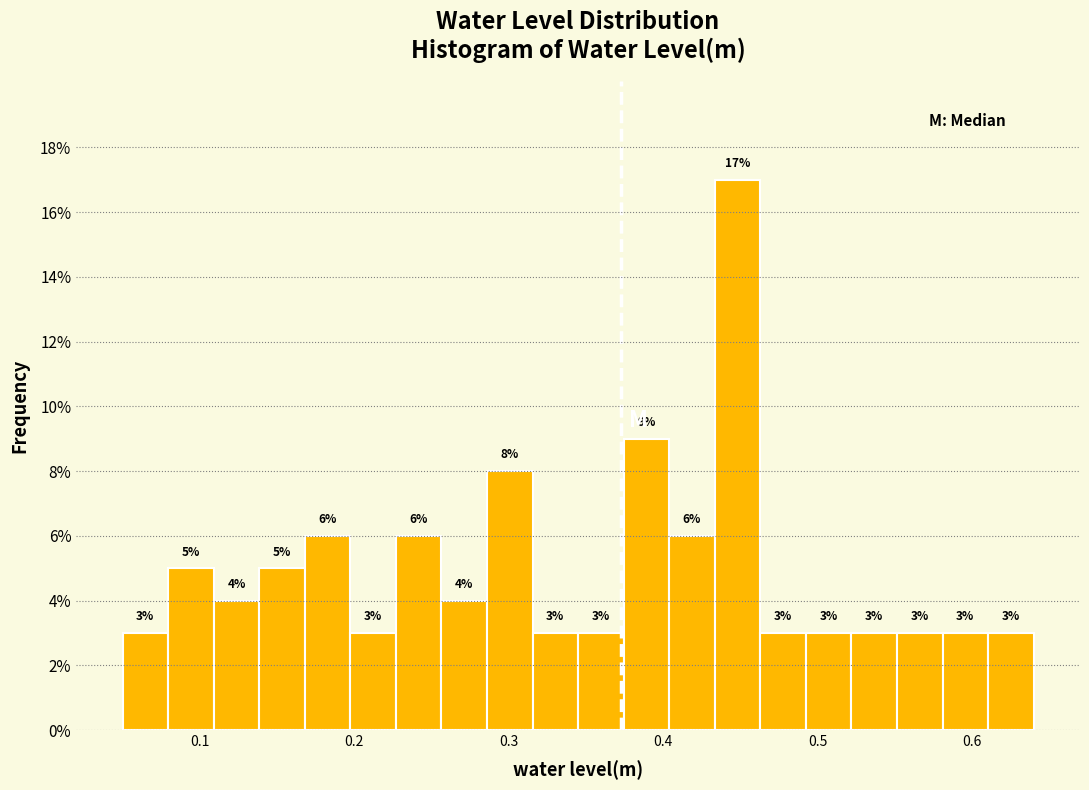

Around what value on the x-axis is the tallest bar? Give the approximate position of its centre, as read against the axis.

0.45